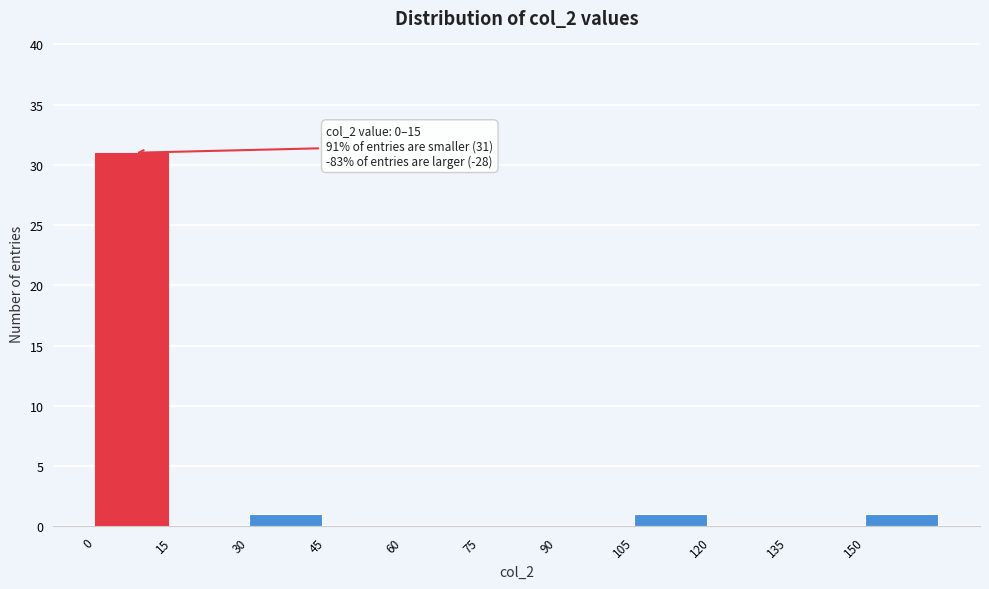

Which range on the x-axis has the tallest bar?

0 to 15